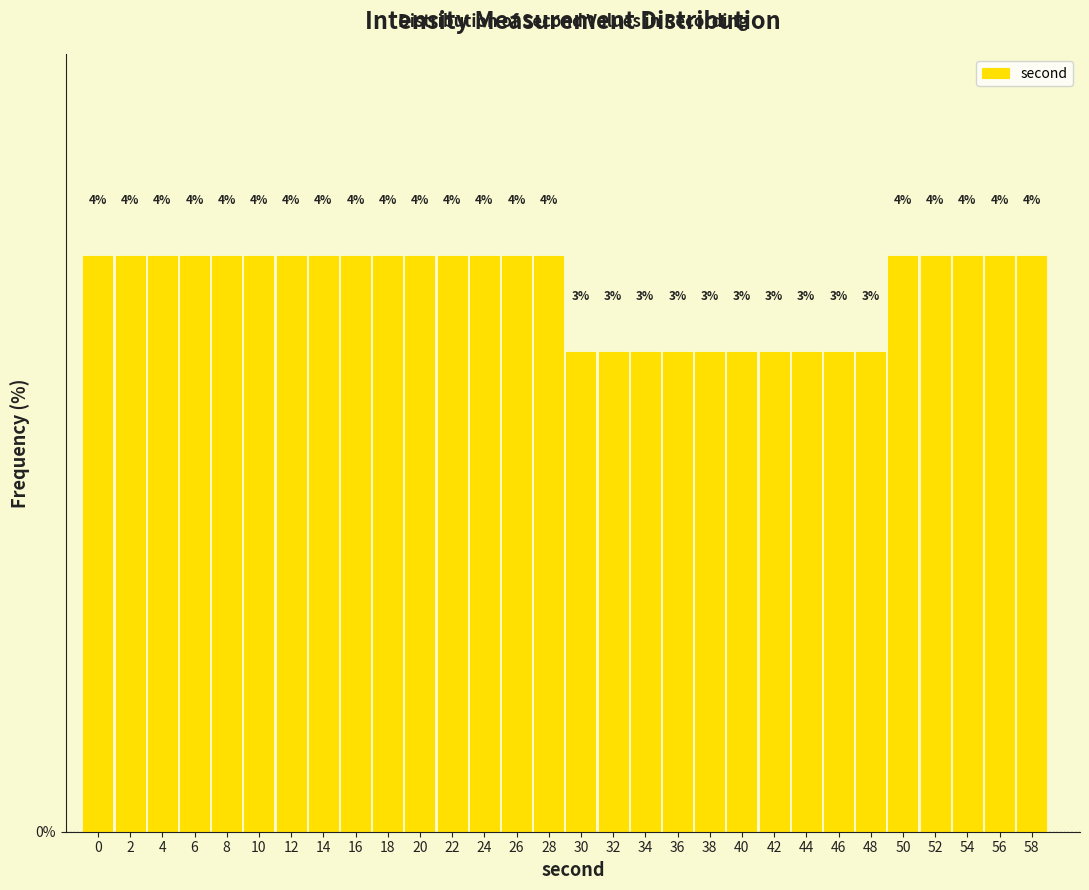

How many bars are there in total?

30